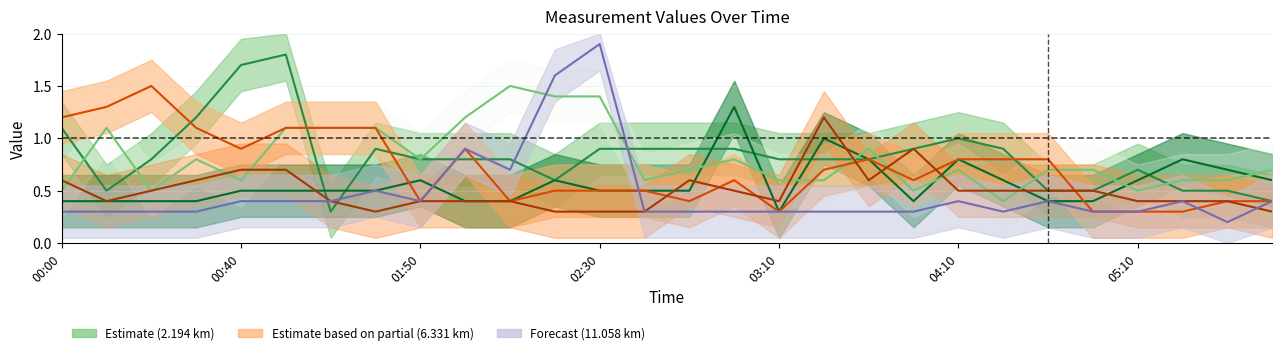

What is the difference between the second highest and minimum values in the   5.001 series?

1.0